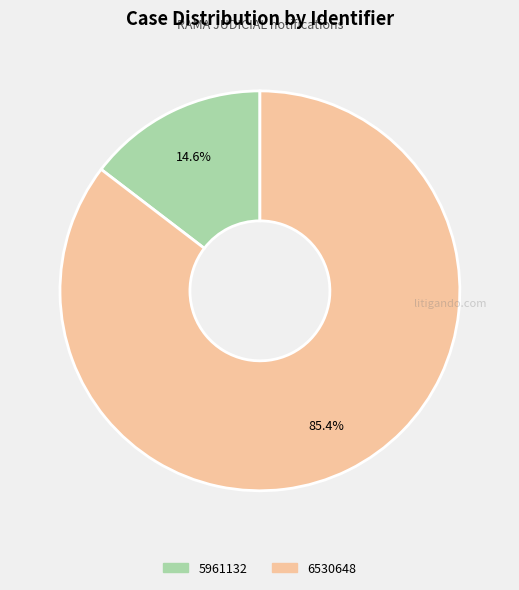

What percentage is the 6530648 slice, to the nearest percent?

85%